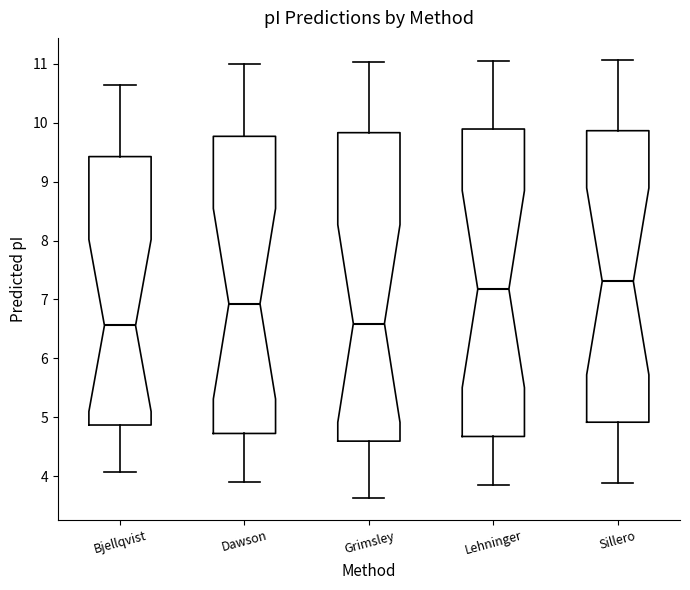

Reading left to right, read every box against the y-axis: the position of its median line, the range the box covers, and the ends of its whiskers. The values are not printed on the chart, so give them approximately, as read against the axis.

Bjellqvist: median 6.6, box 4.9 to 9.4, whiskers 4.1 to 10.6
Dawson: median 6.9, box 4.7 to 9.8, whiskers 3.9 to 11.0
Grimsley: median 6.6, box 4.6 to 9.8, whiskers 3.6 to 11.0
Lehninger: median 7.2, box 4.7 to 9.9, whiskers 3.8 to 11.1
Sillero: median 7.3, box 4.9 to 9.9, whiskers 3.9 to 11.1